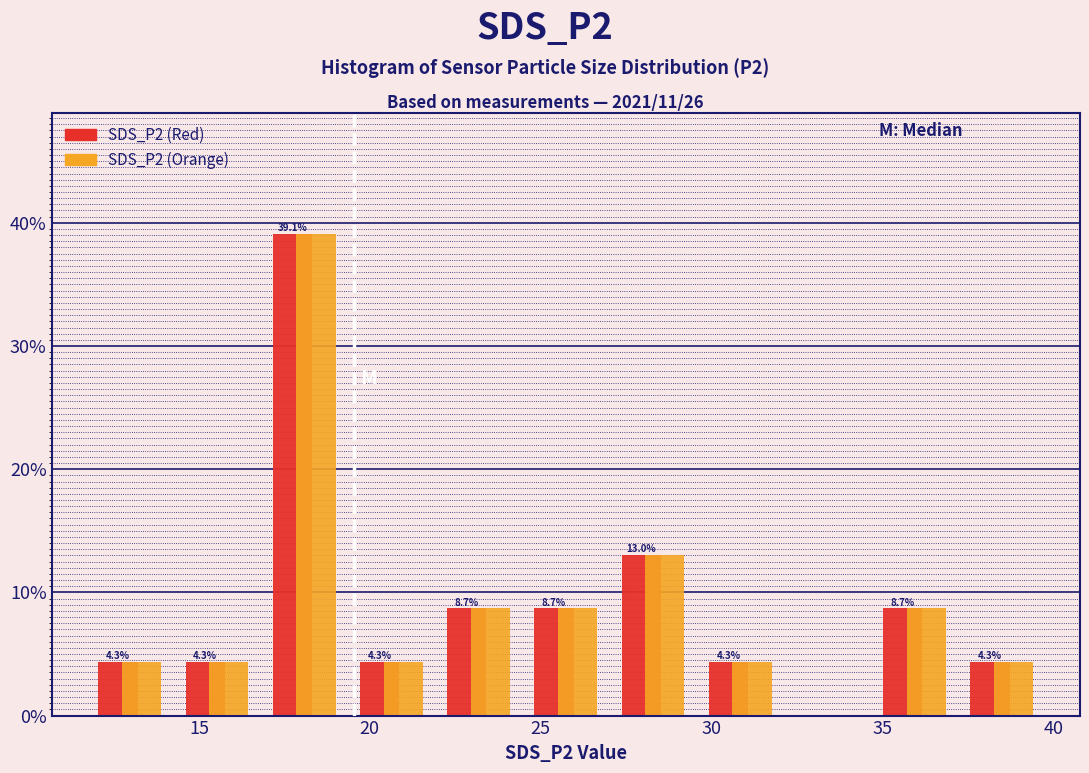

In the SDS_P2 (Red) series, which range on the x-axis has the tallest bar?

17.0 to 19.5